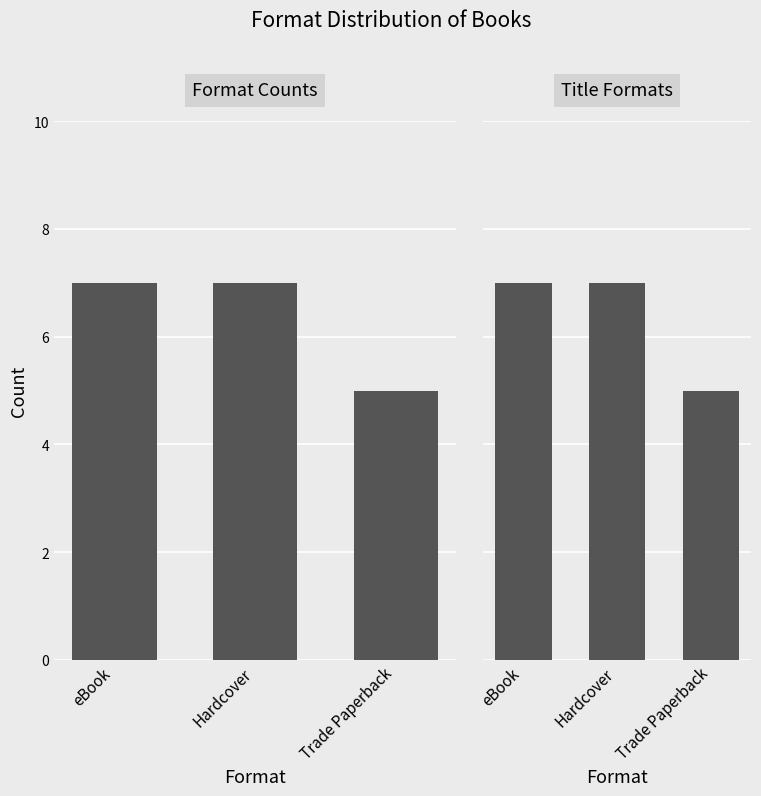

Reading left to right, transcribe all the data shown in this chart.

Count: eBook=7	Hardcover=7	Trade Paperback=5
Title Count: eBook=7	Hardcover=7	Trade Paperback=5